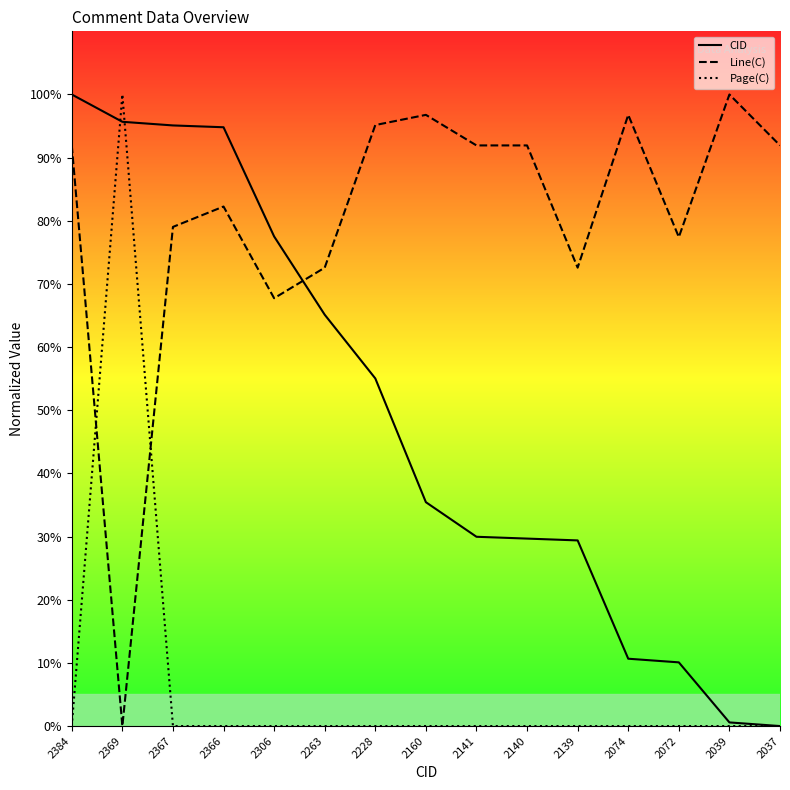

True or false: Page(C) has a value of 0.0 at 2039.

True